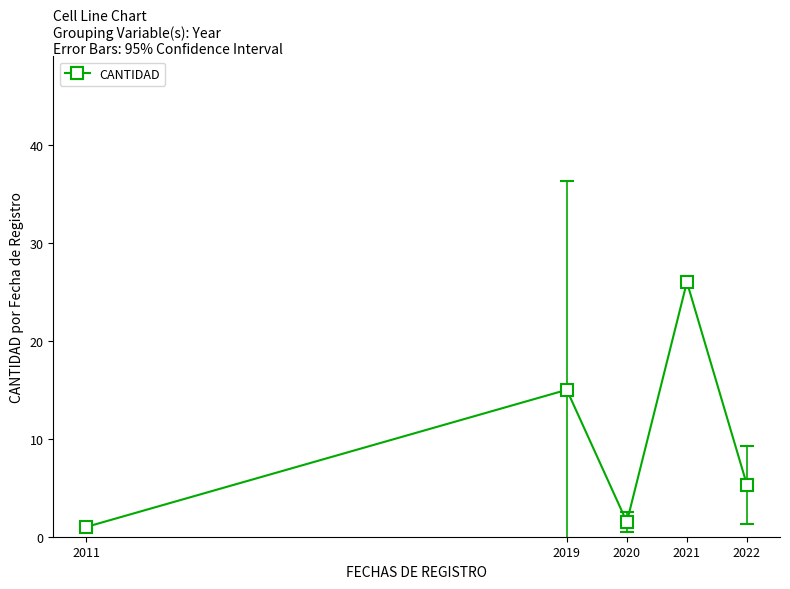

What is the difference between the maximum and minimum values?

25.0